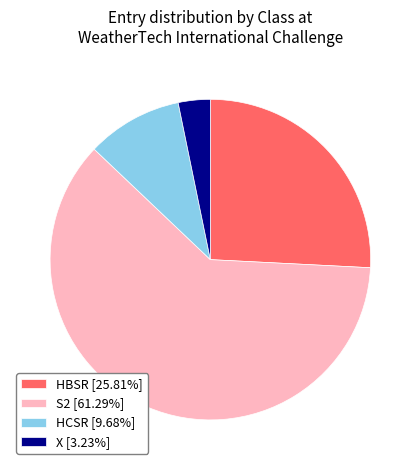

Which category has the smallest portion of the pie?

X